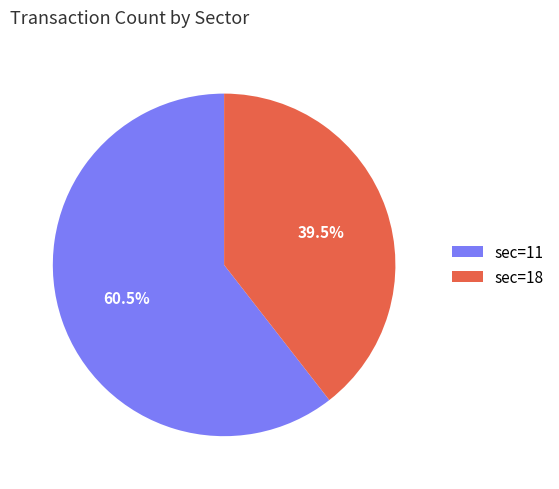

Between sec=11 and sec=18, which is larger?

sec=11